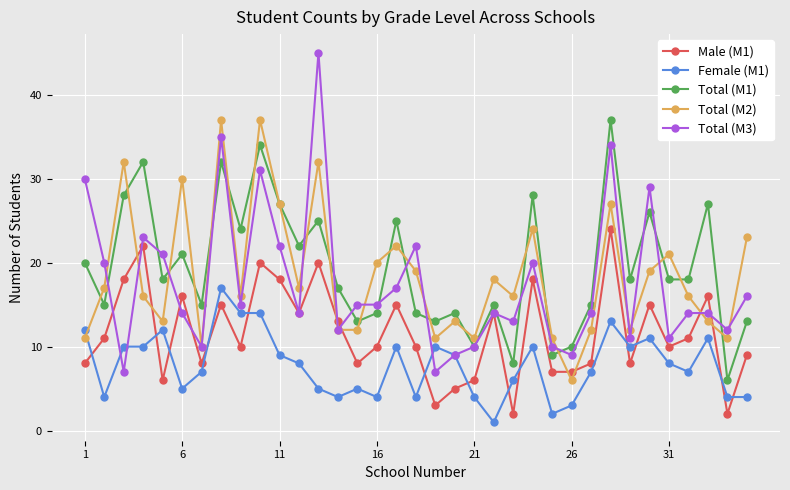

How many intersections are there between Total (M2) and Female (M1)?

1